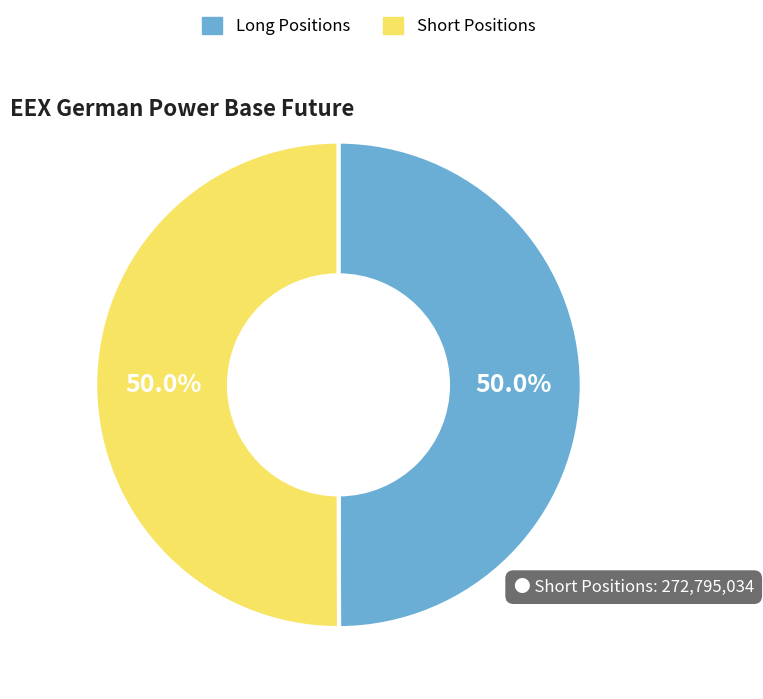

Do Short Positions and Long Positions together represent more than half of the pie?

Yes